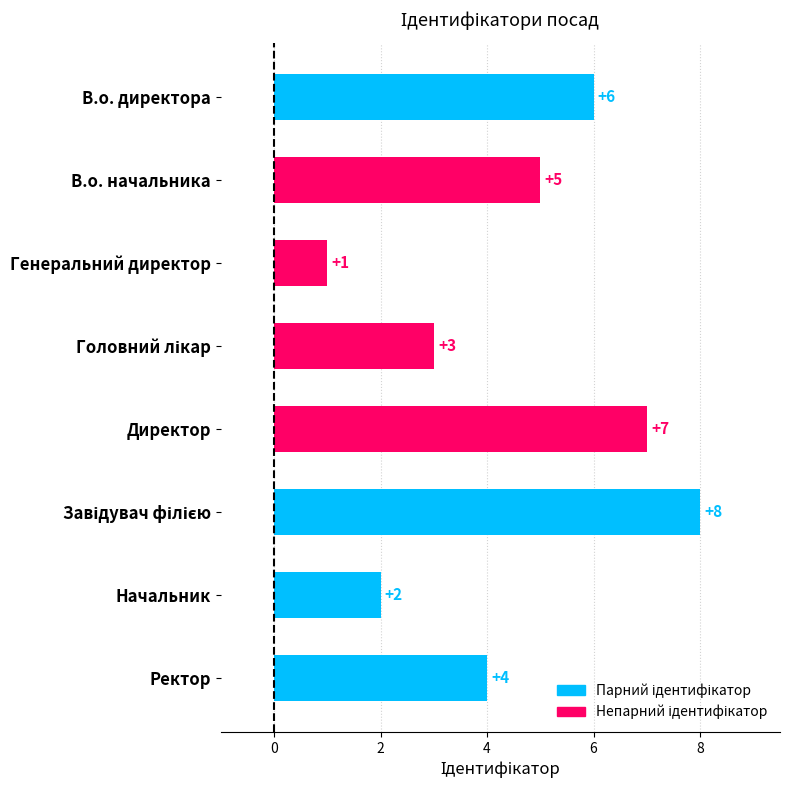

What is the sum of all values?

36